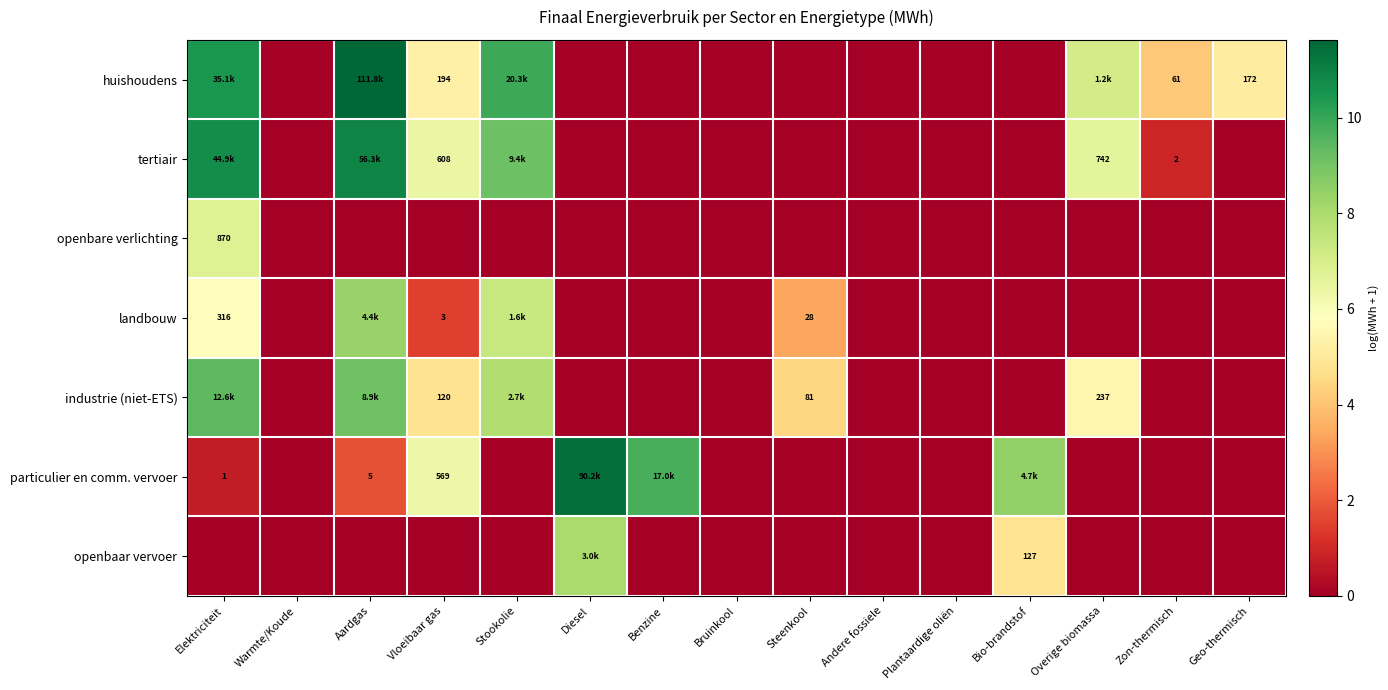

Between Bruinkool and Zon-thermisch, which series saw the biggest shift?

huishoudens